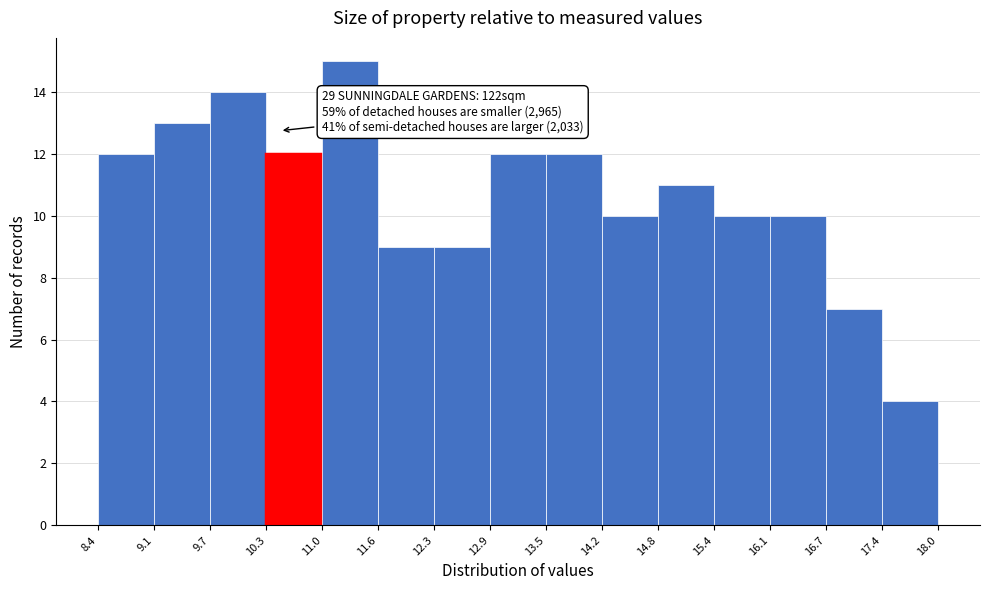

Which range on the x-axis has the tallest bar?

11.0 to 11.6